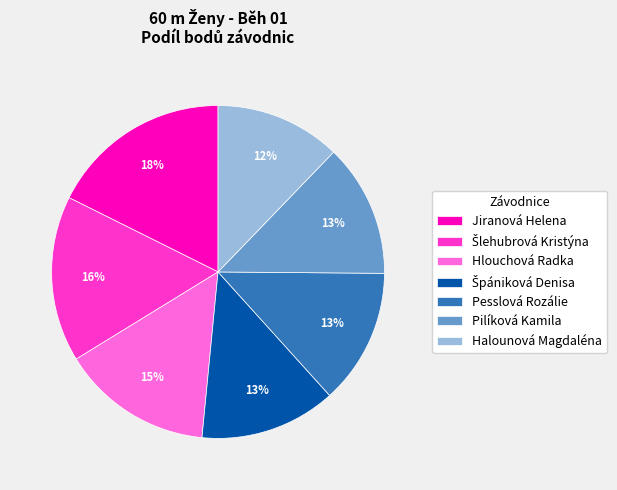

Is Pesslová Rozálie the majority of the pie?

No